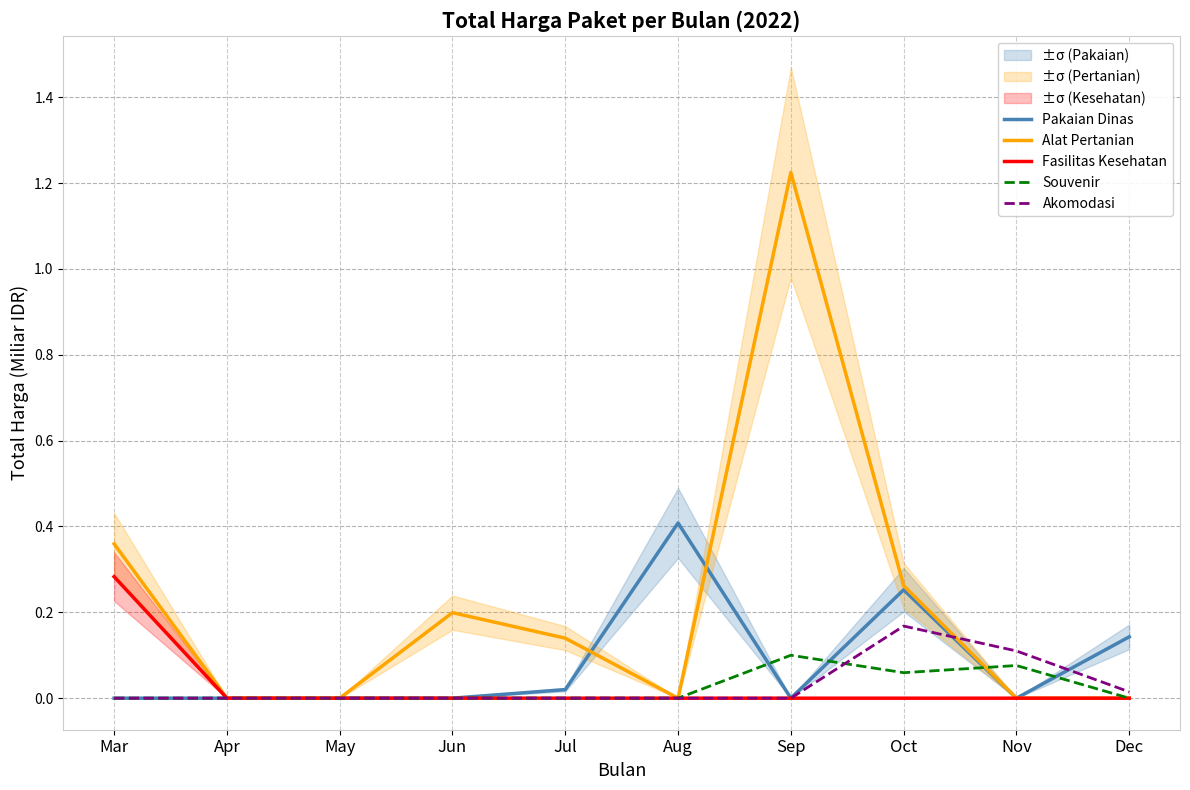

Is the value of Pakaian Dinas at Jun greater than the value of Fasilitas Kesehatan at May?

No